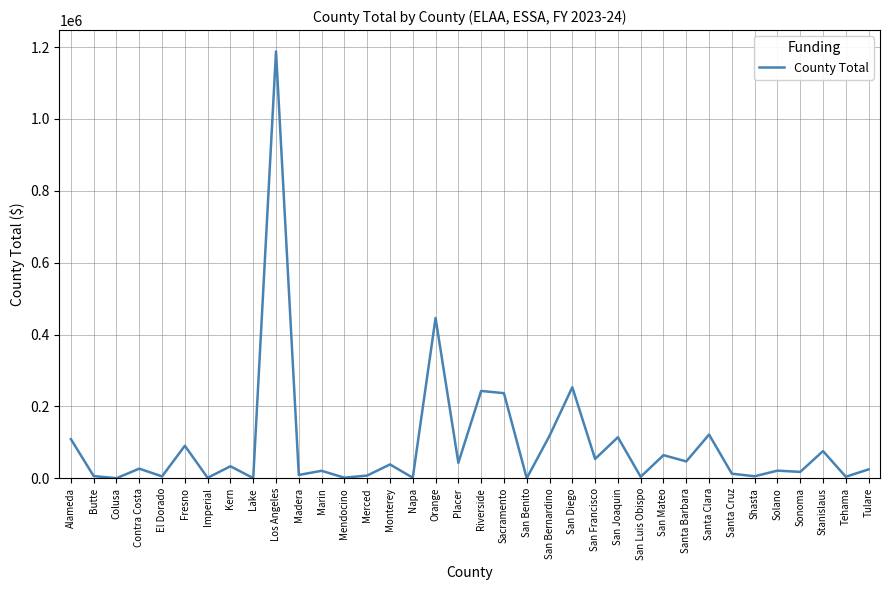

What is the average value?

95940